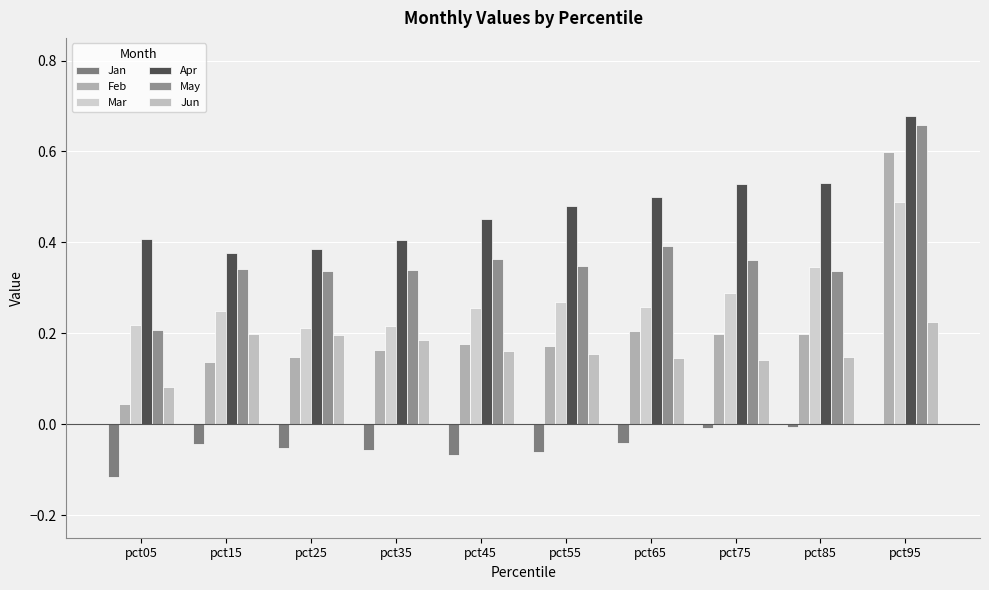

Which series has the largest range (max minus min)?

Feb